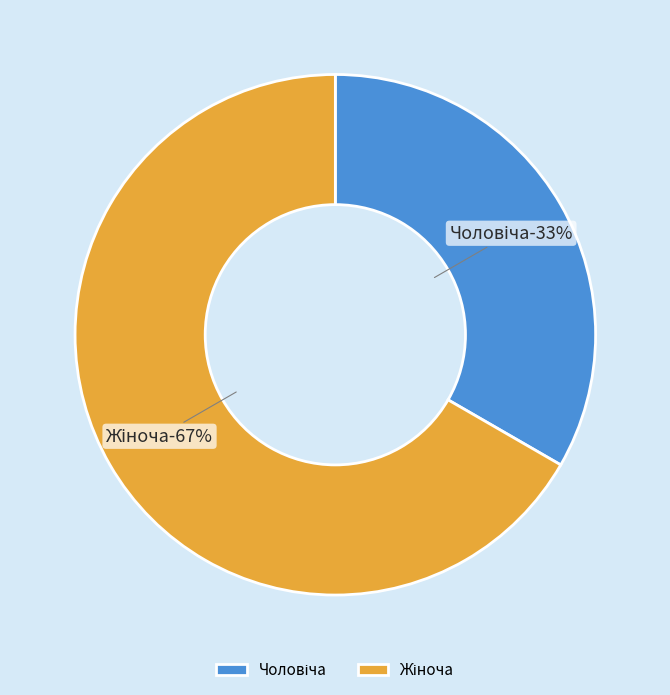

Which category accounts for the majority?

Жіноча